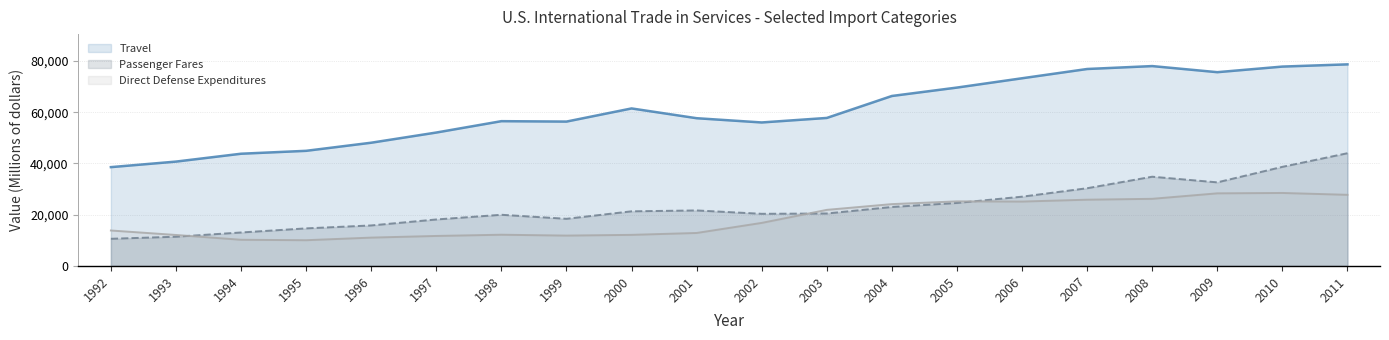

After their last crossing, which series has the higher values: Direct Defense Expenditures or Passenger Fares?

Passenger Fares